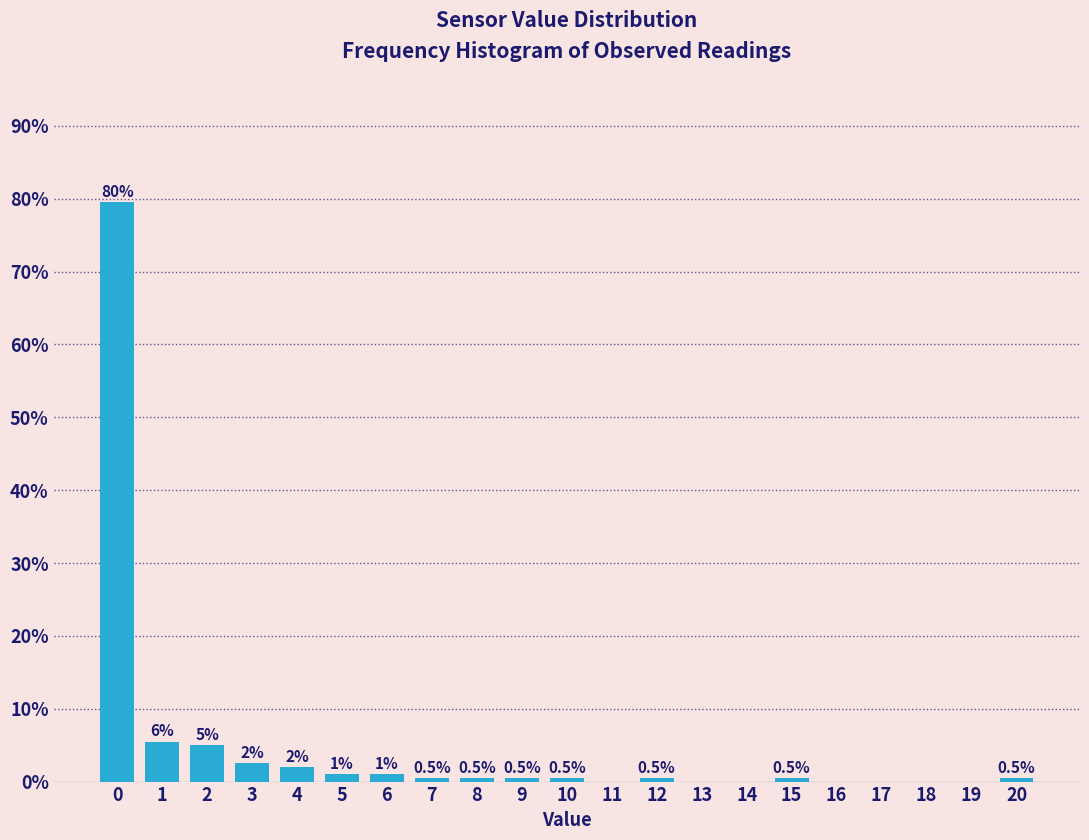

Reading right to left, extract all data points from this chart.

20=0.5	19=0.0	18=0.0	17=0.0	16=0.0	15=0.5	14=0.0	13=0.0	12=0.5	11=0.0	10=0.5	9=0.5	8=0.5	7=0.5	6=1.0	5=1.0	4=2.0	3=2.5	2=5.0	1=5.5	0=79.5